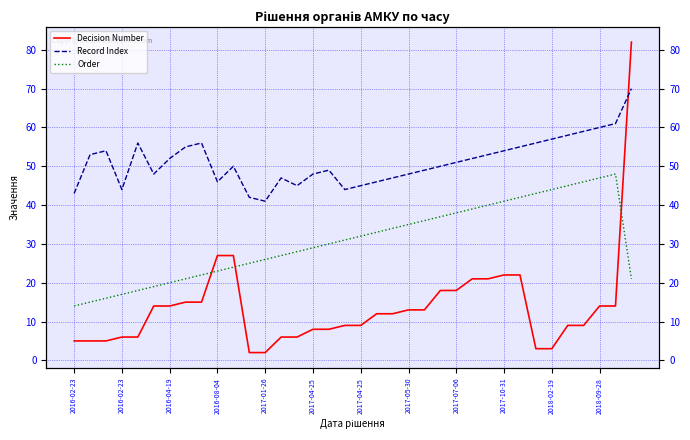

What is the difference between the second highest and minimum values in the Order series?

33